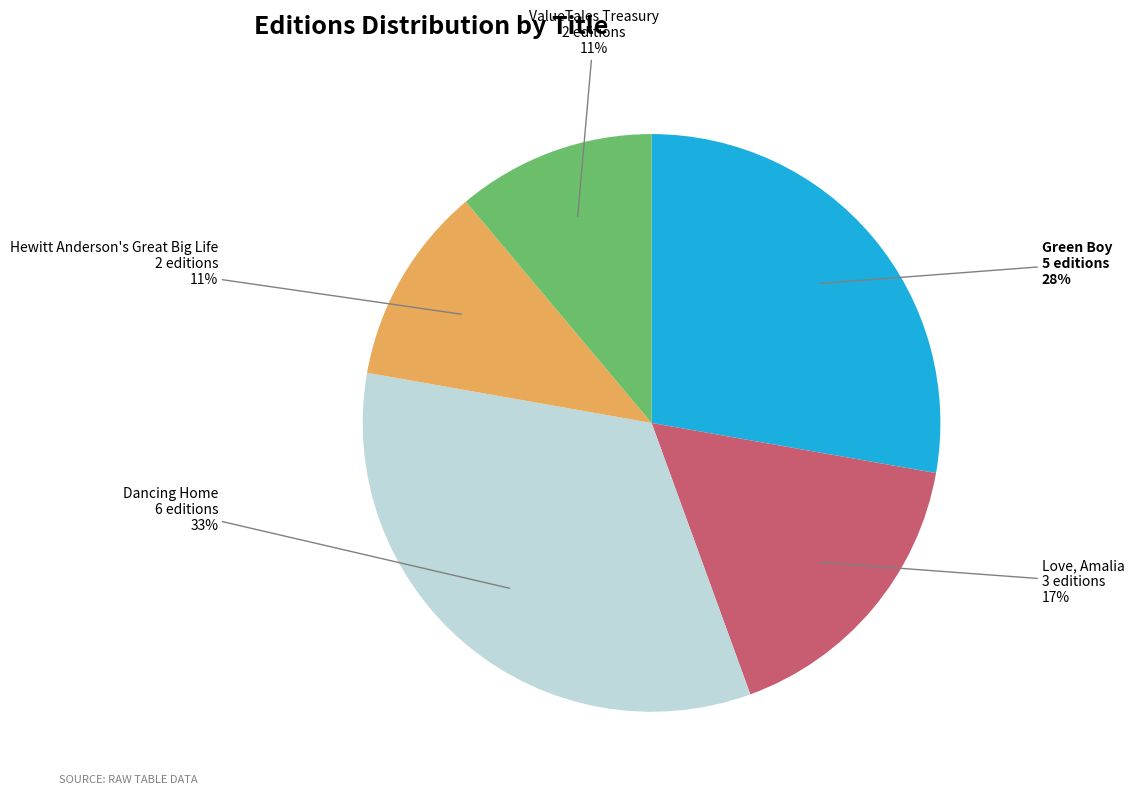

Count the number of slices in the pie.

5